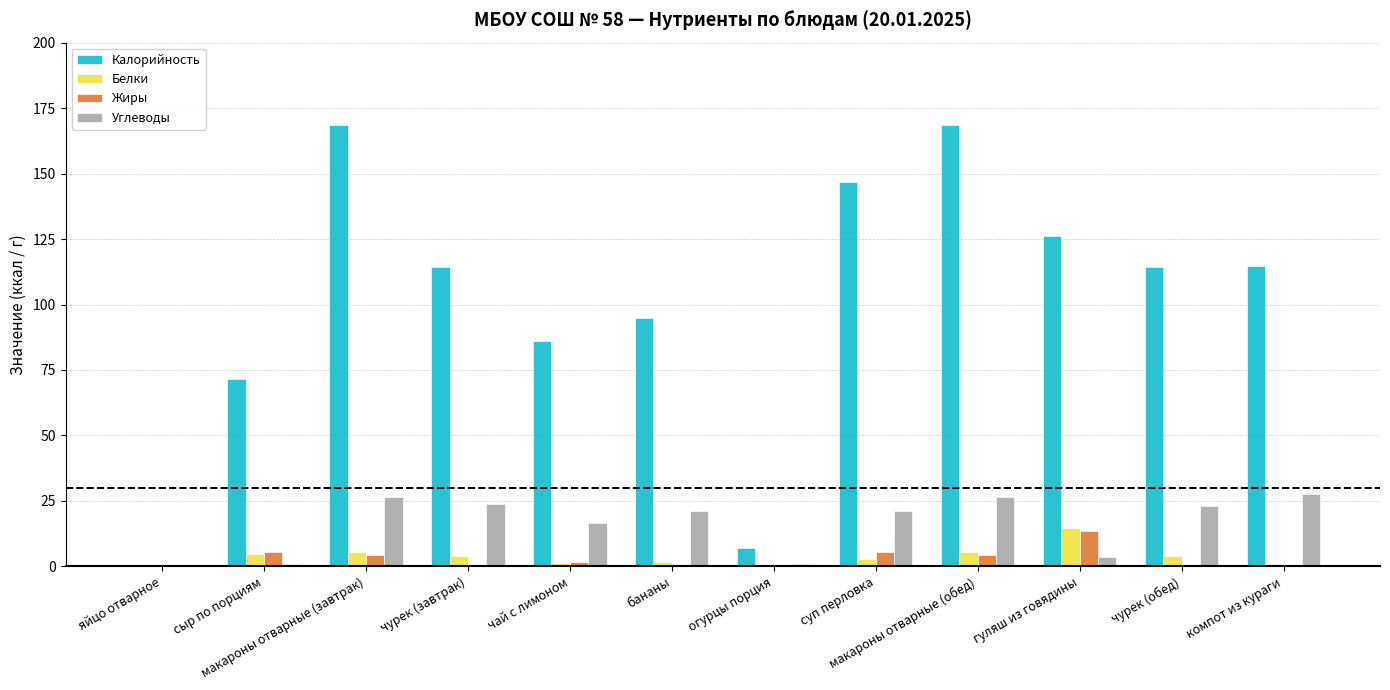

What is the sum of all Белки values?

45.2